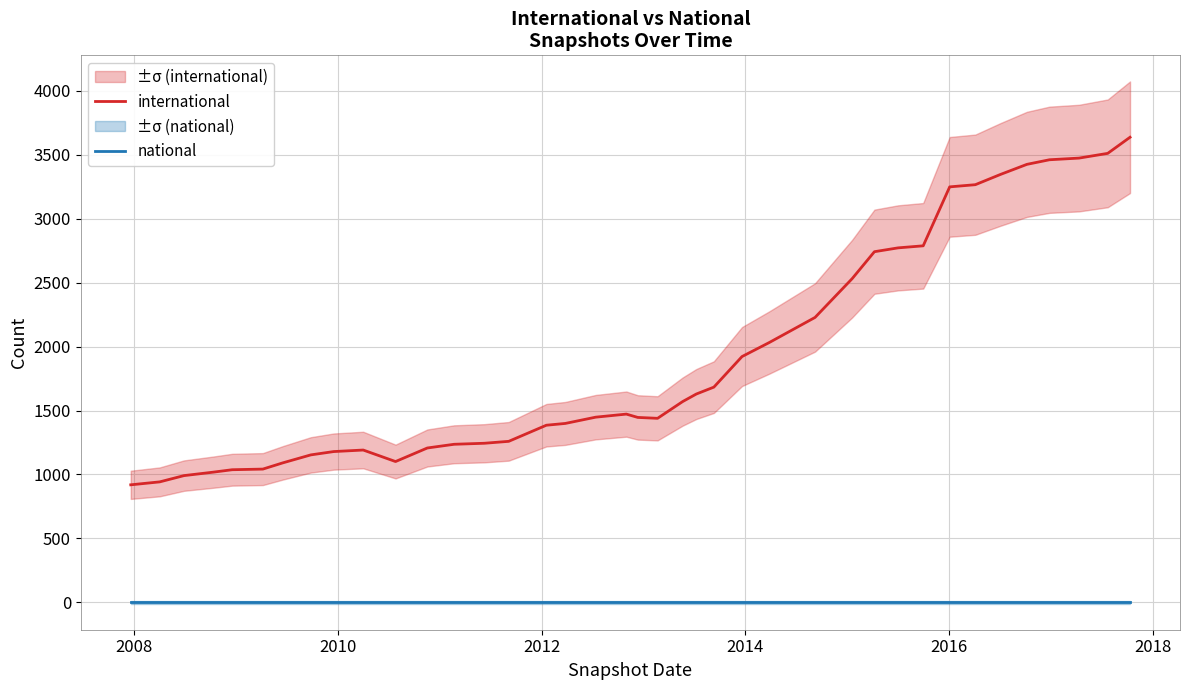

Count the number of data series in this chart.

2